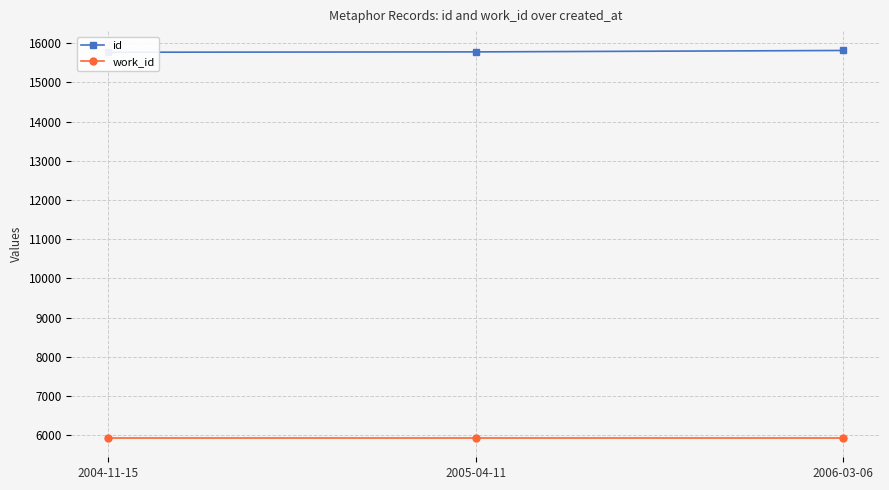

What are all the series names shown in the legend?

id, work_id